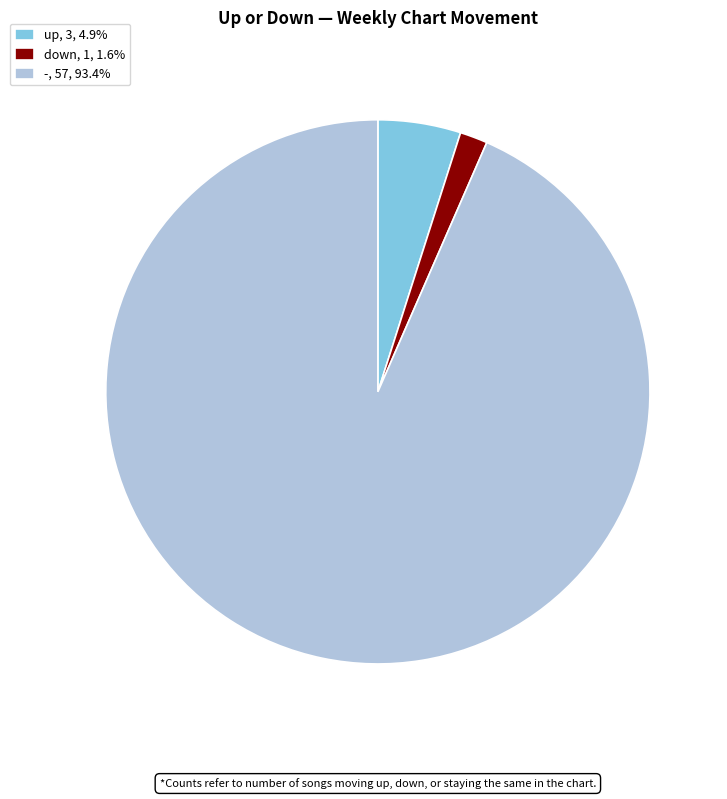

Approximately how many times larger is the value at down compared to up?

0.3